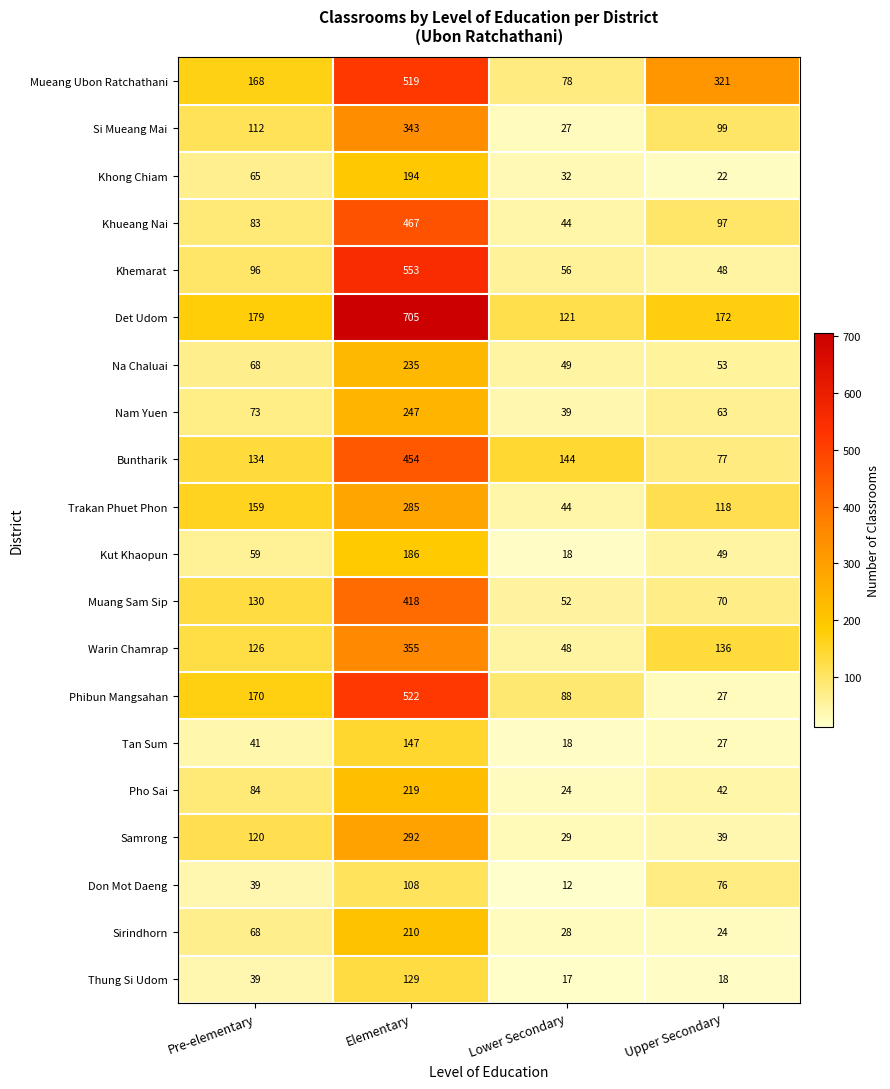

Rank the series by their maximum value, from lowest to highest.

Don Mot Daeng, Thung Si Udom, Tan Sum, Kut Khaopun, Khong Chiam, Sirindhorn, Pho Sai, Na Chaluai, Nam Yuen, Trakan Phuet Phon, Samrong, Si Mueang Mai, Warin Chamrap, Muang Sam Sip, Buntharik, Khueang Nai, Mueang Ubon Ratchathani, Phibun Mangsahan, Khemarat, Det Udom